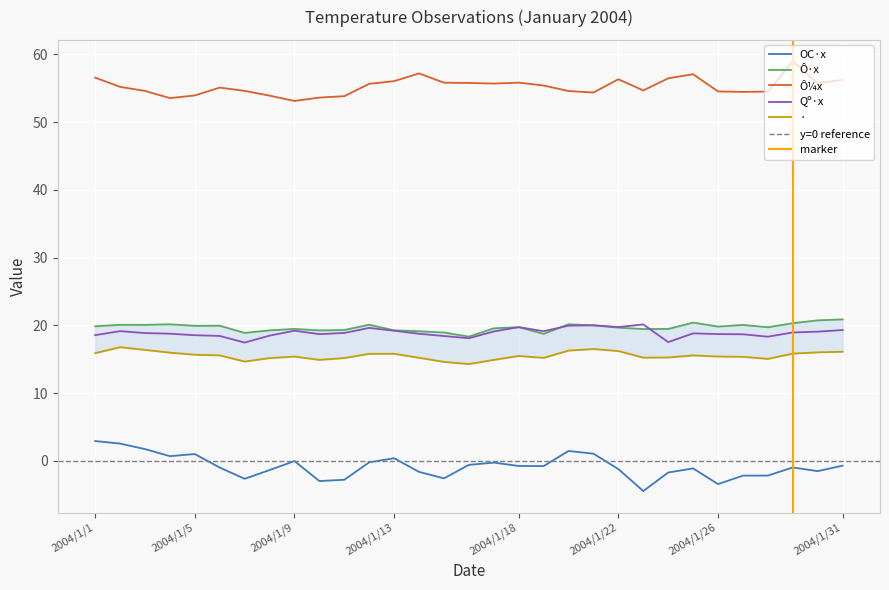

Which series has the largest total across all categories?

Ô¼x